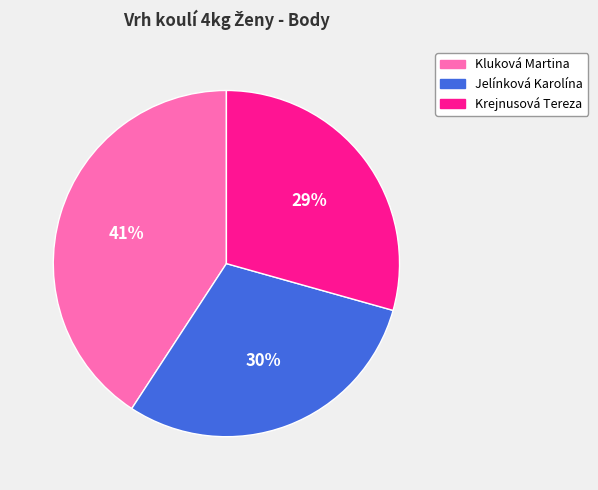

To the nearest percent, what is the average slice percentage?

33%